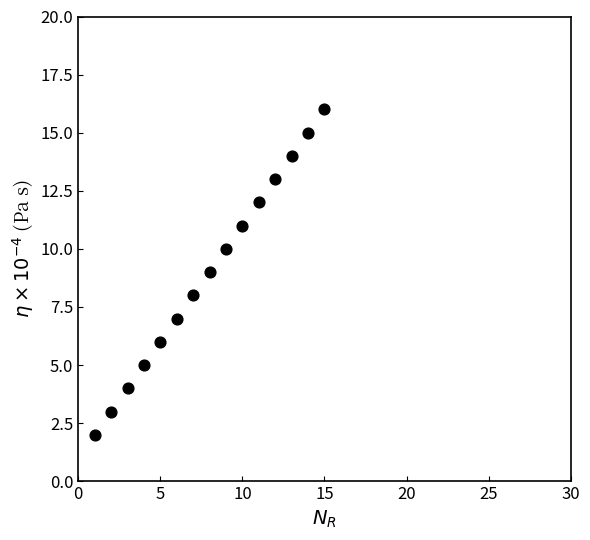

What is the range of Y values (max minus min)?

14